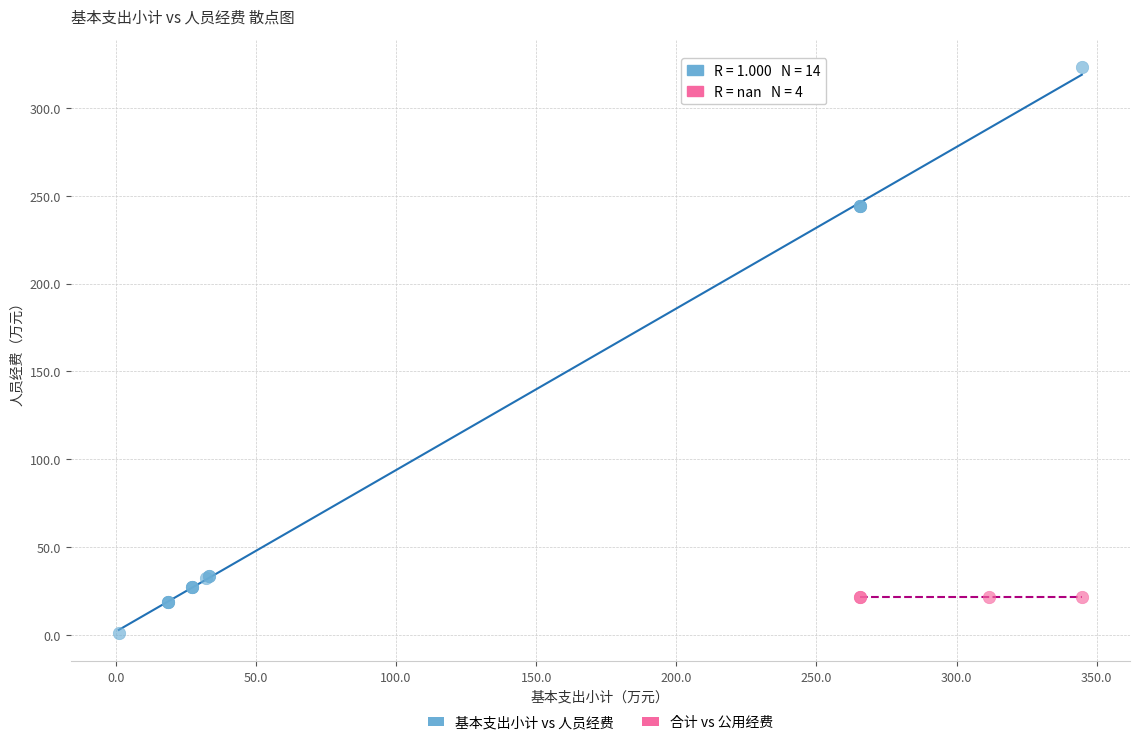

Which series reaches the minimum Y coordinate?

基本支出小计 vs 人员经费